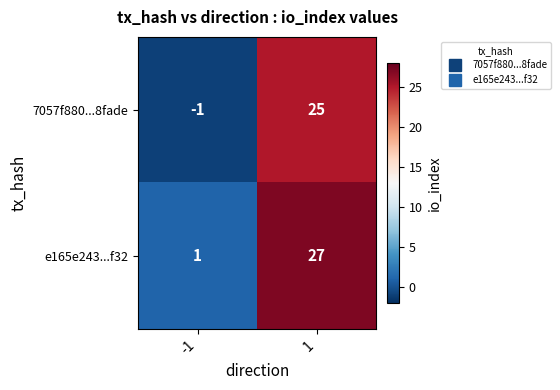

Rank the series by their average value, from lowest to highest.

7057f880...8fade, e165e243...f32